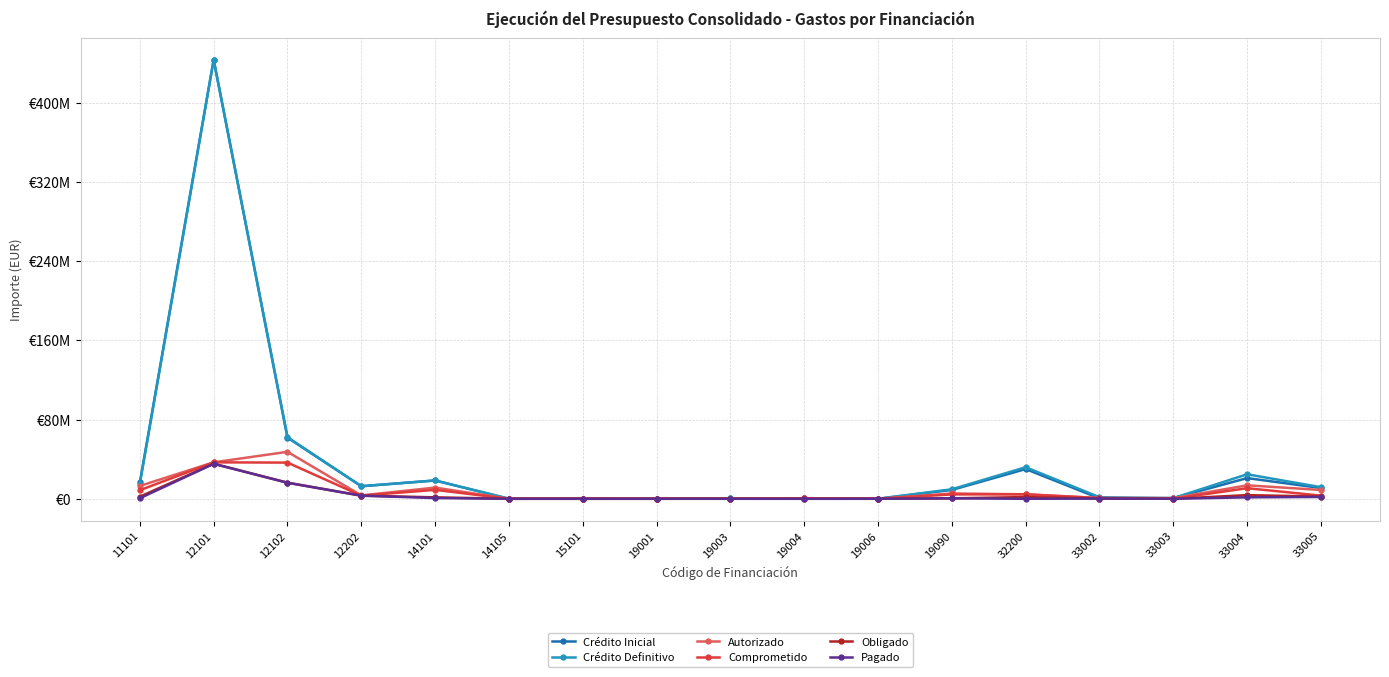

At which label does Pagado first exceed 184956?

11101